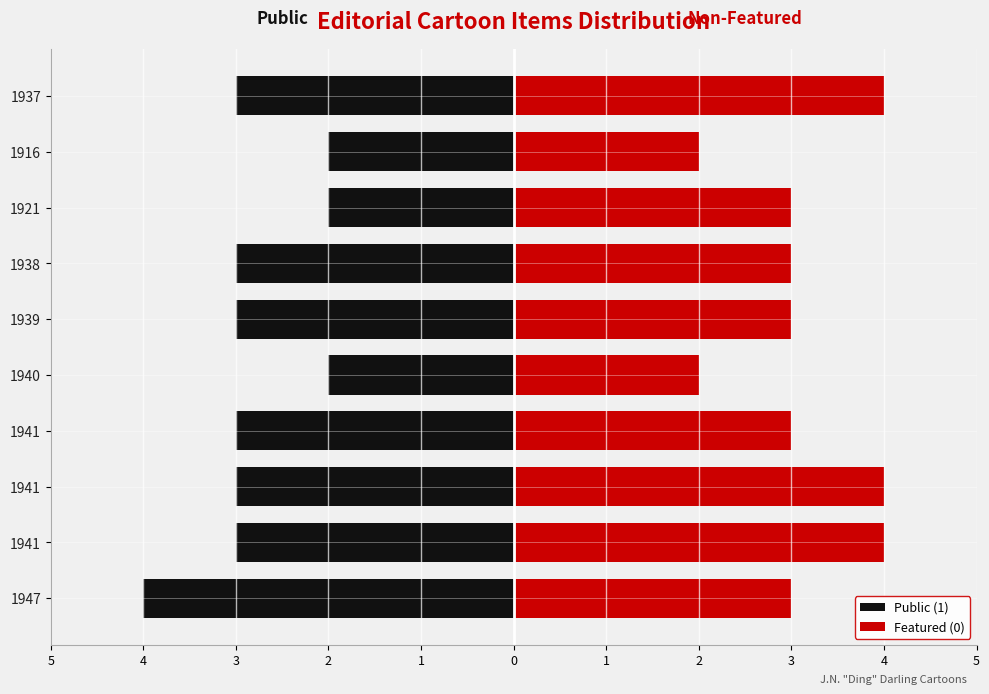

What is the average value of the Featured (0) series?

3